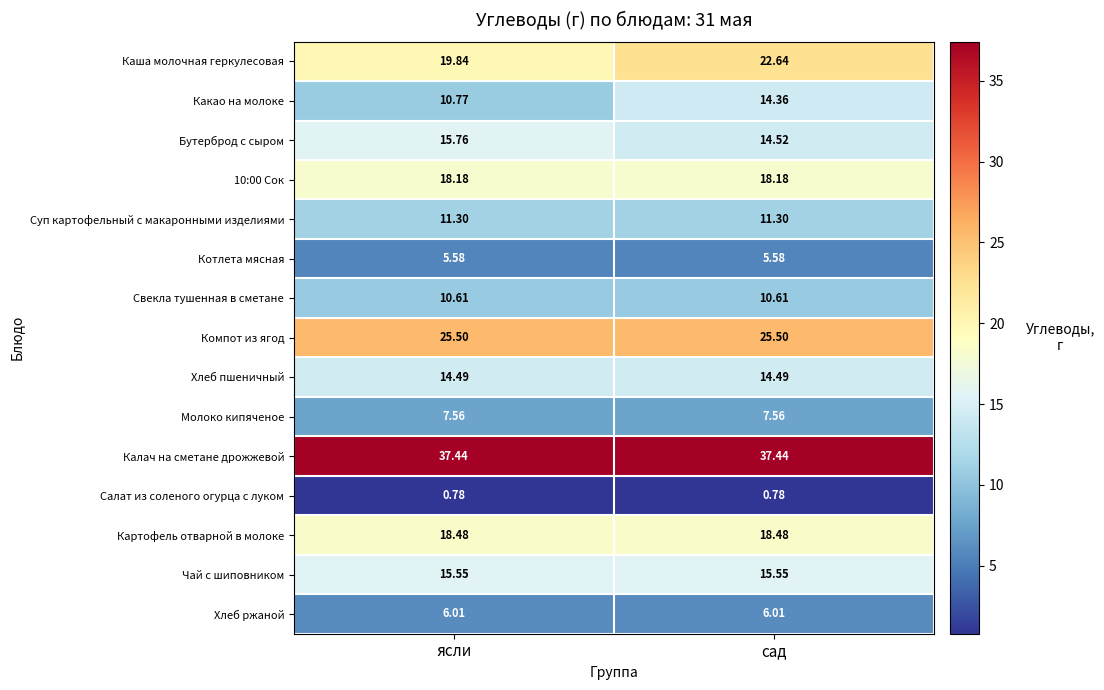

Is the value of Салат из соленого огурца с луком at ясли greater than the value of Чай с шиповником at сад?

No